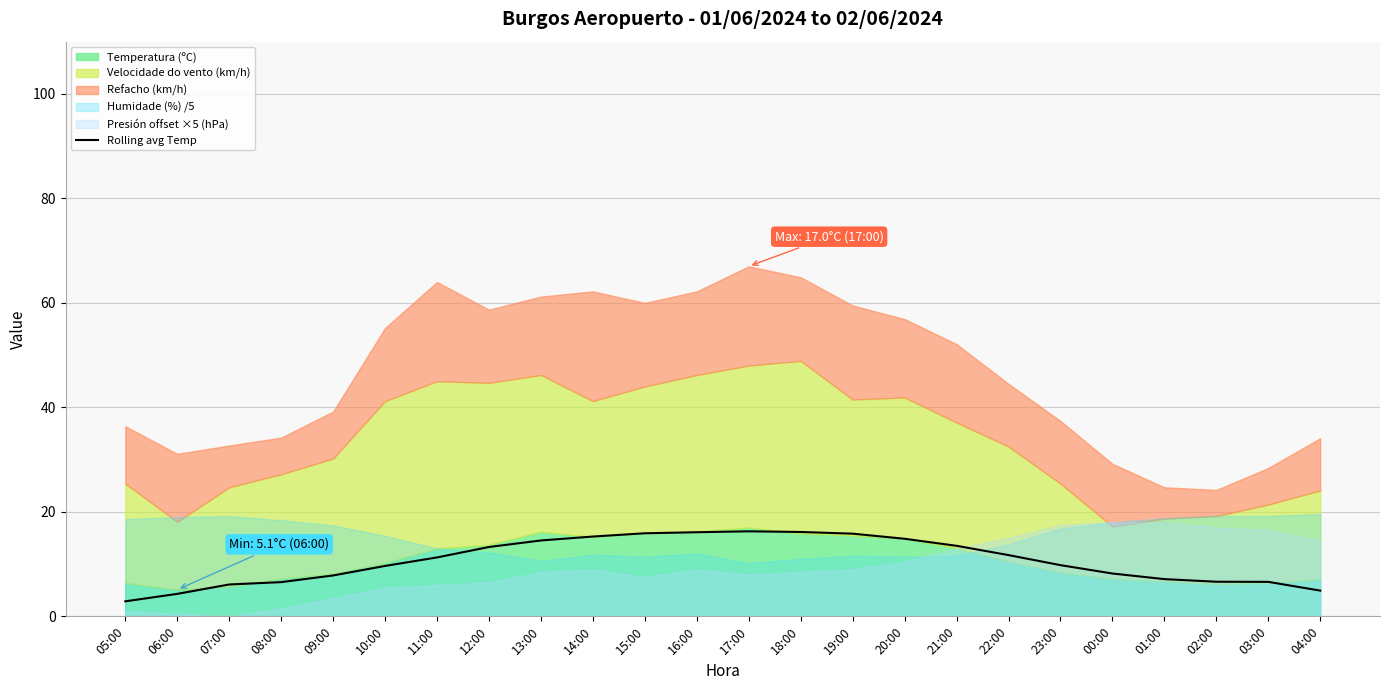

What position from the left is 13:00?

9